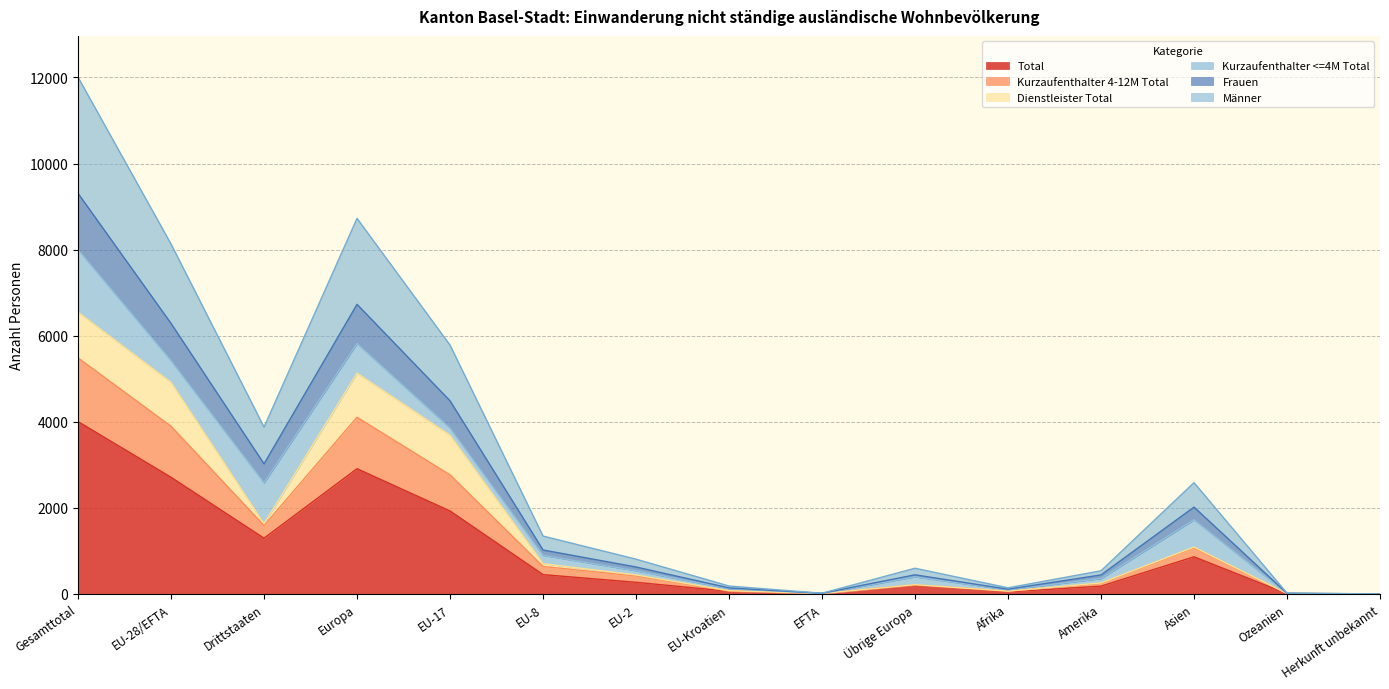

Where is the first local minimum for Kurzaufenthalter 4-12M Total?

Drittstaaten